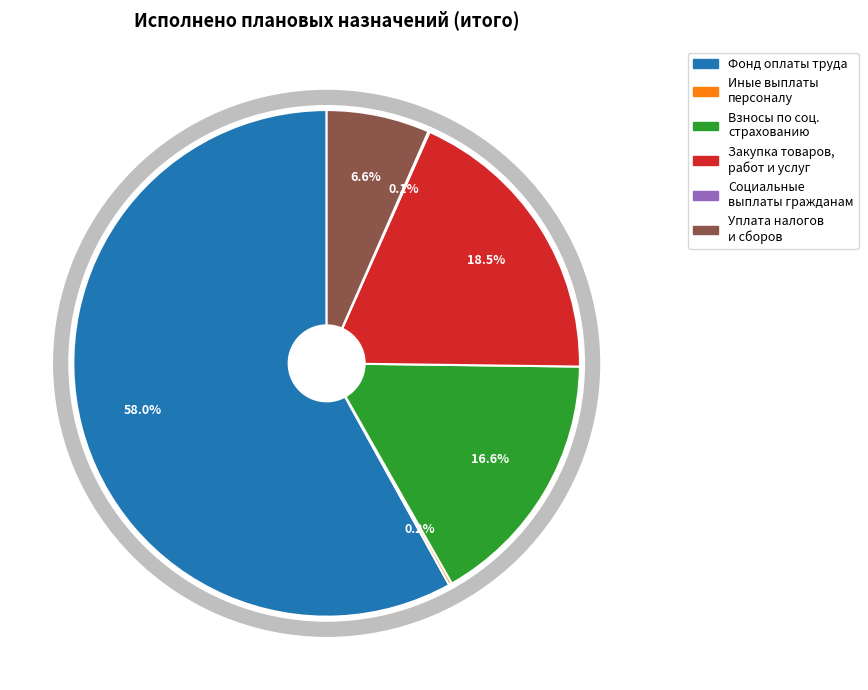

To the nearest percent, what is the average slice percentage?

17%